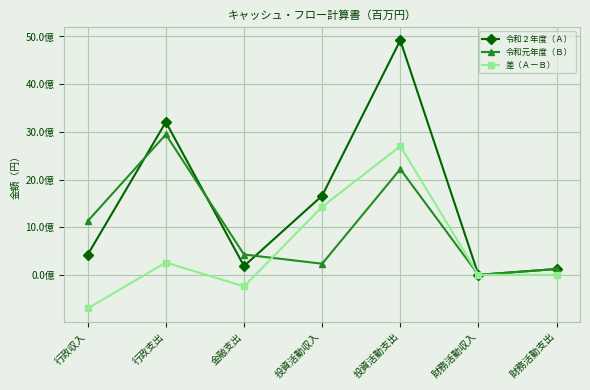

Reading left to right, extract all data points from this chart.

令和２年度（Ａ）: 423576114	3204334302	184368088	1660231000	4918850864	0	123316356
令和元年度（Ｂ）: 1127882324	2945180352	426858715	233472601	2218278666	0	123316356
差（ＡーＢ）: -704306210	259153950	-242490627	1426758399	2700572198	0	0